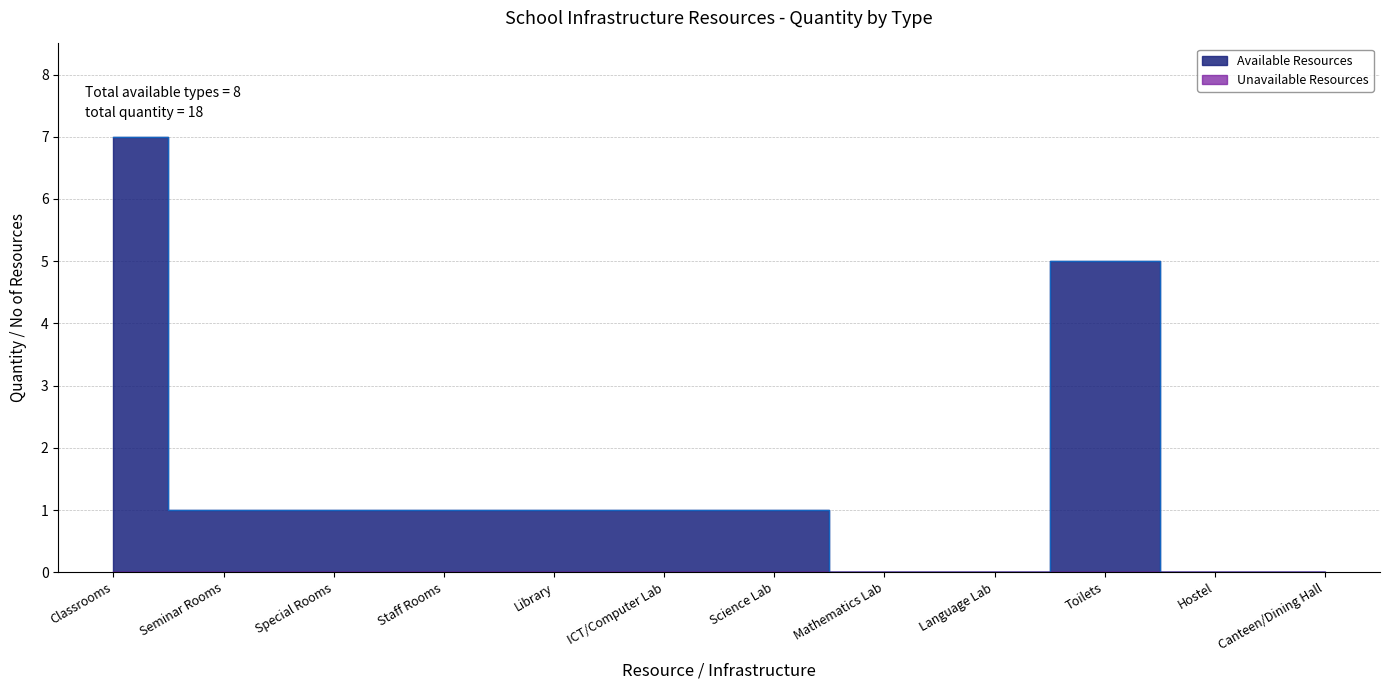

True or false: the data has more than 1 interior local peaks.

False